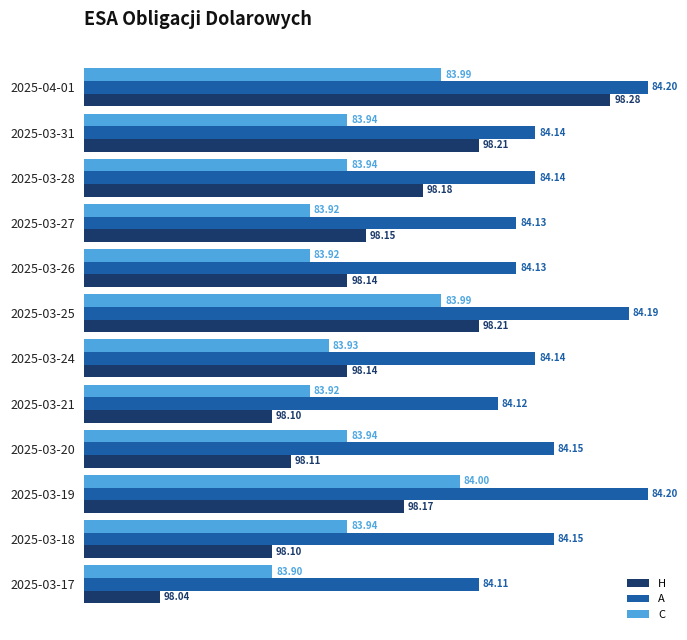

What are all the series names shown in the legend?

H, A, C